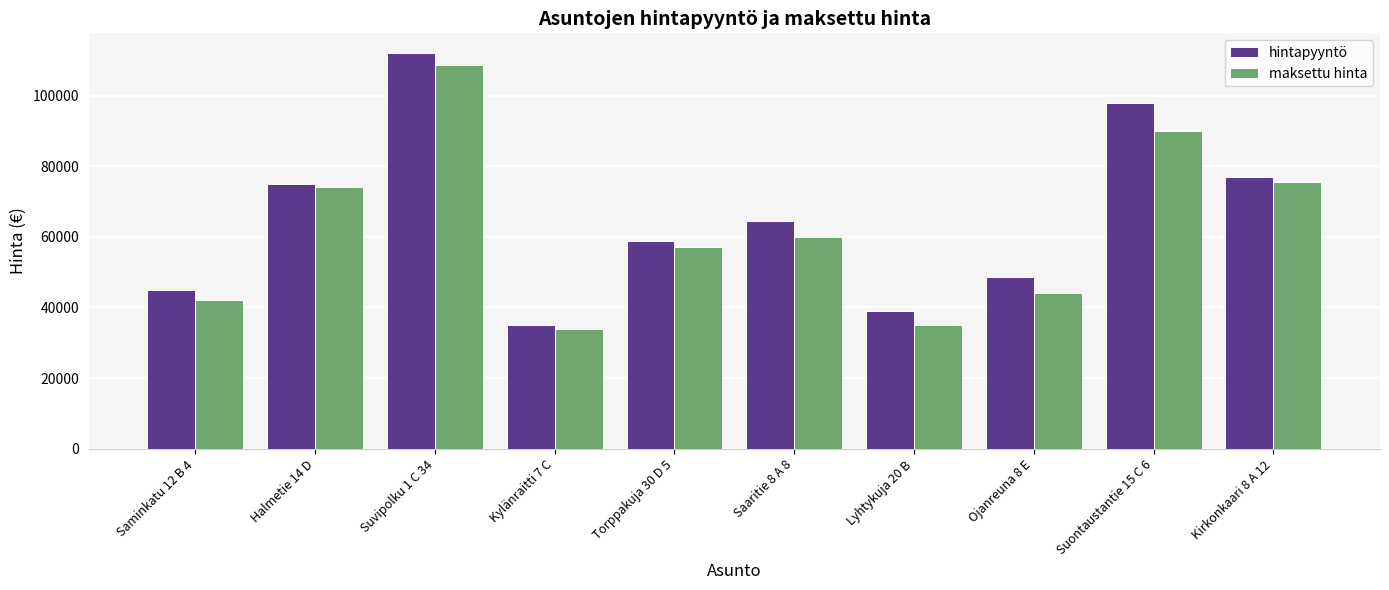

What is the value of the maksettu hinta bar at the 1st from the left?

42000